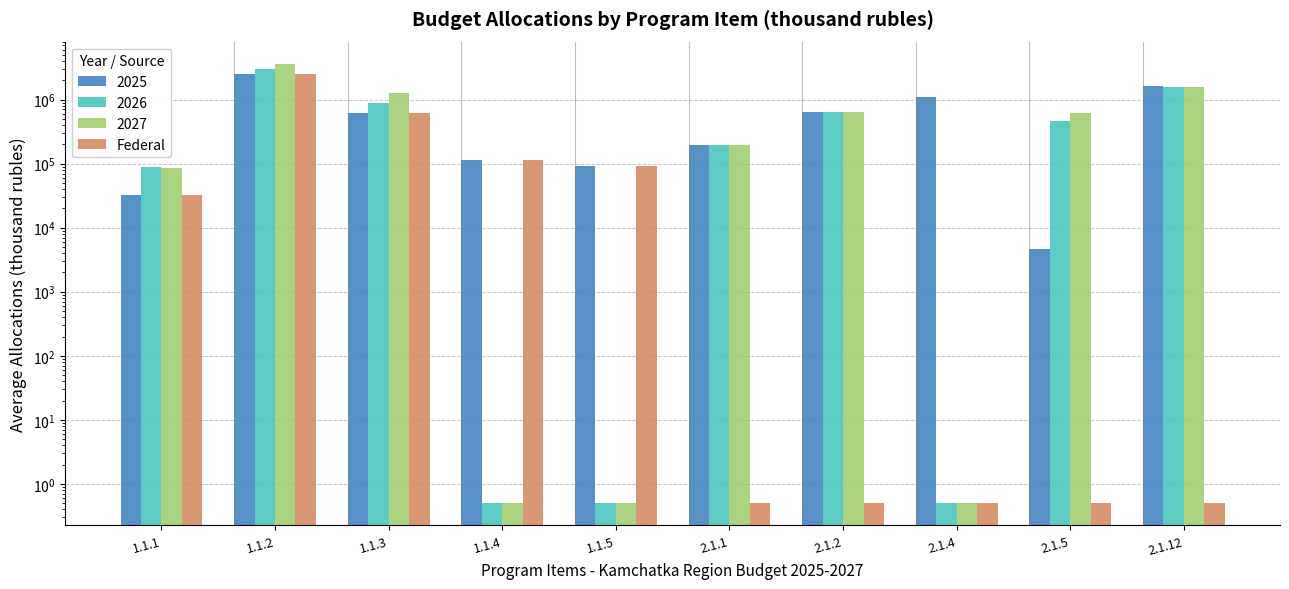

Does the chart contain stacked bars?

No